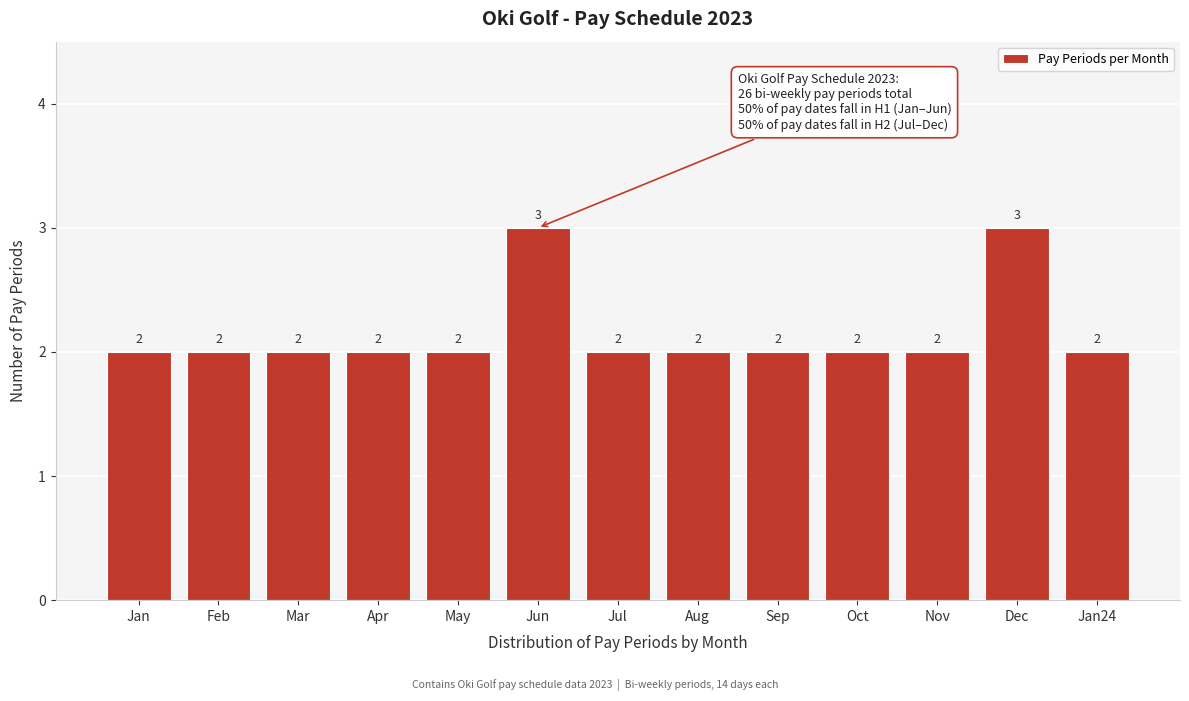

Reading left to right, transcribe all the data shown in this chart.

2	2	2	2	2	3	2	2	2	2	2	3	2